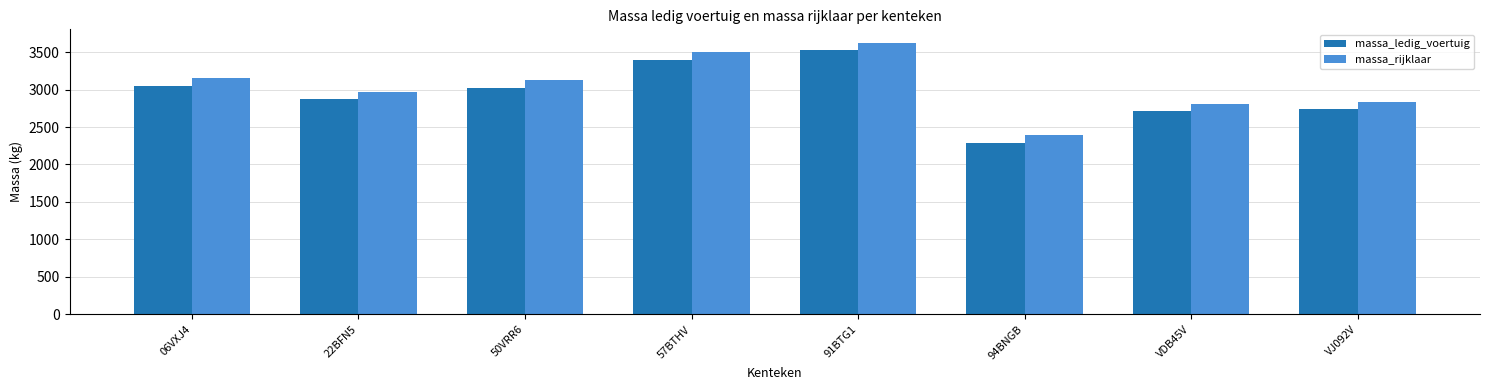

What is the sum of the massa_rijklaar values at VJ092V and 91BTG1?

6462